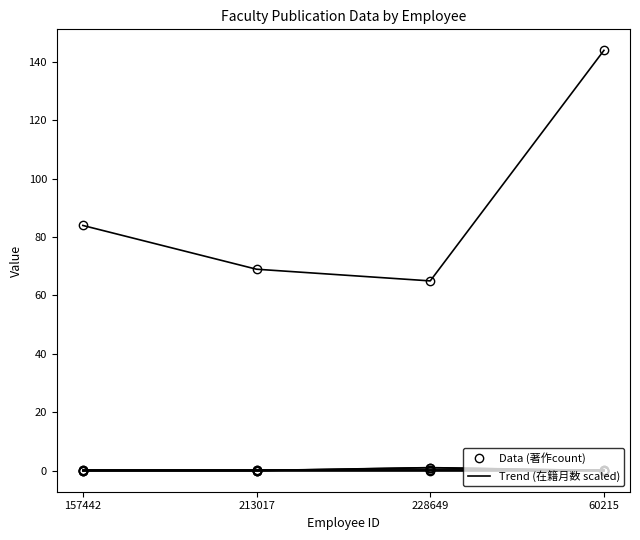

How many lines are shown in the chart?

6